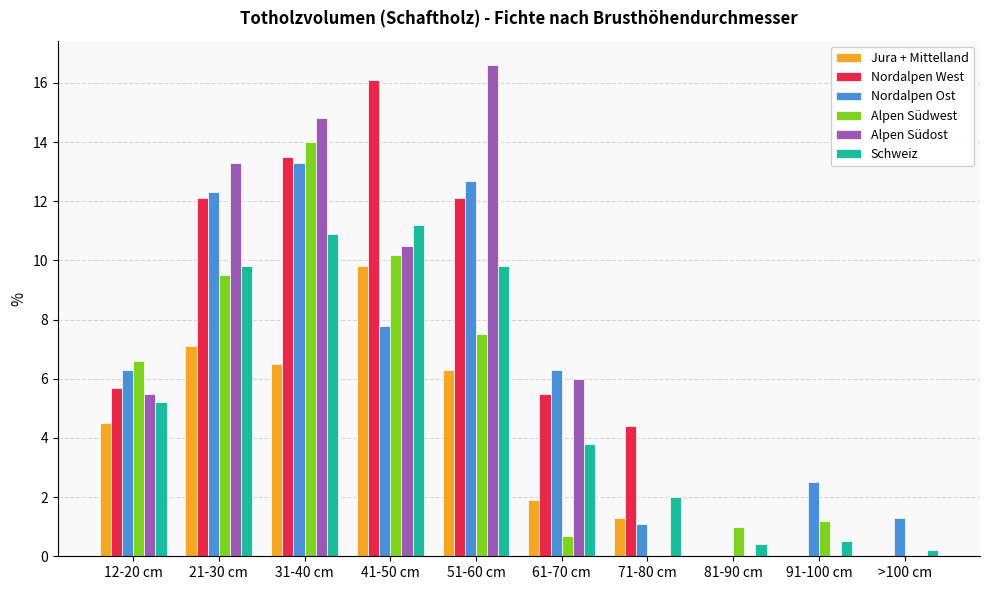

At which label does Nordalpen Ost first exceed 6?

12-20 cm